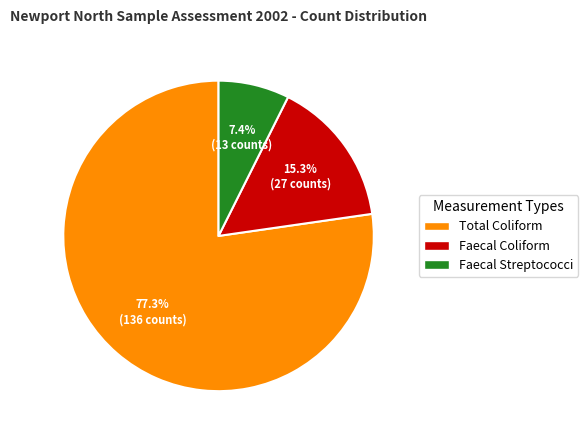

Do Total Coliform and Faecal Coliform together represent more than half of the pie?

Yes